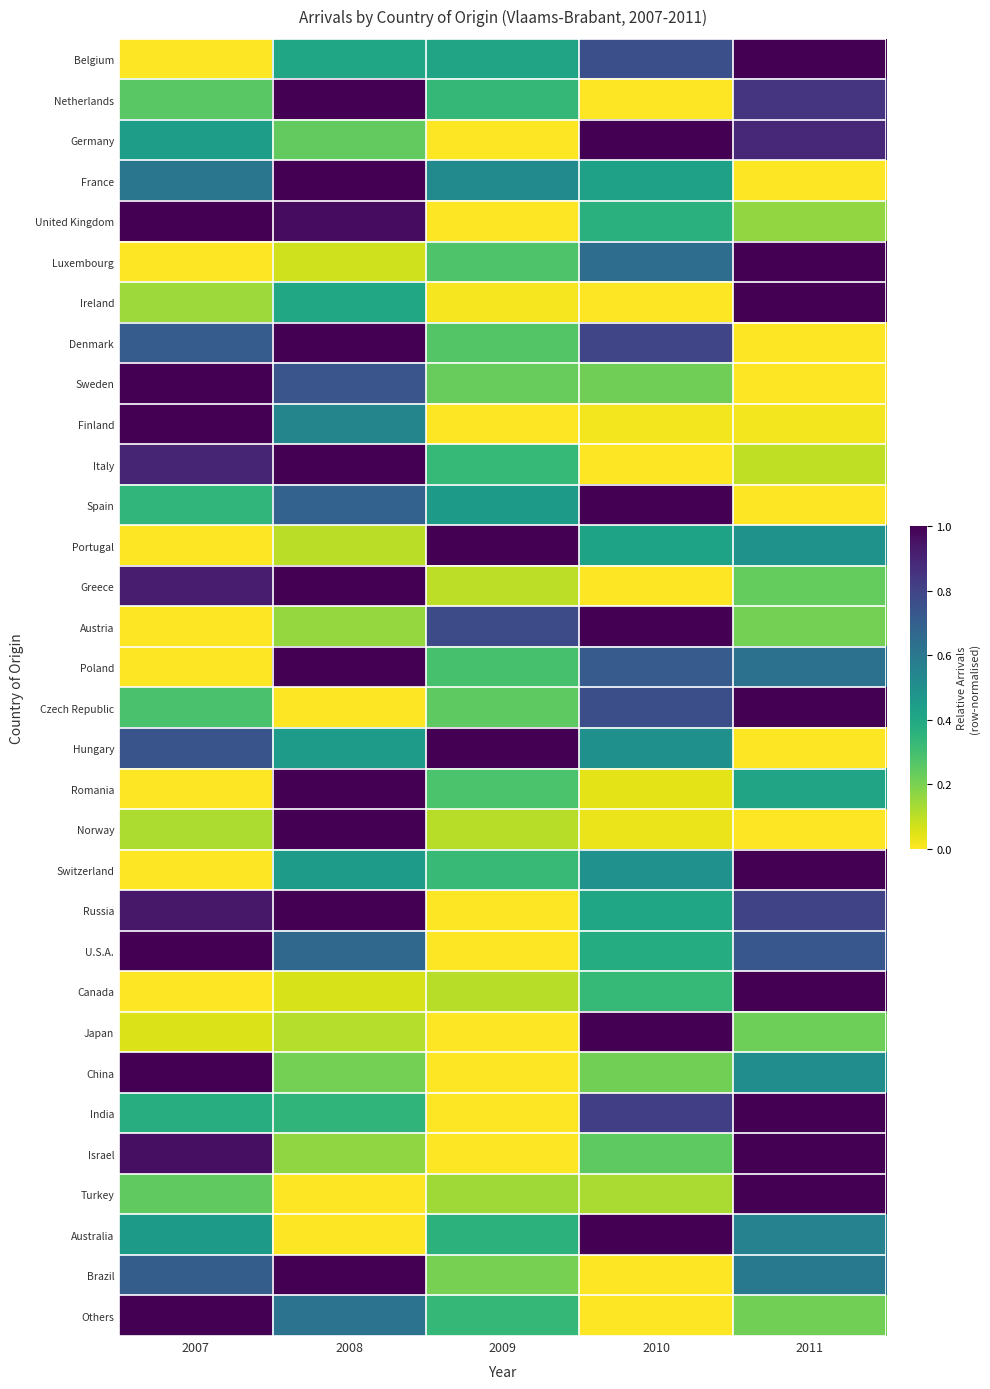

At which category is the sum across all series the highest?

2008